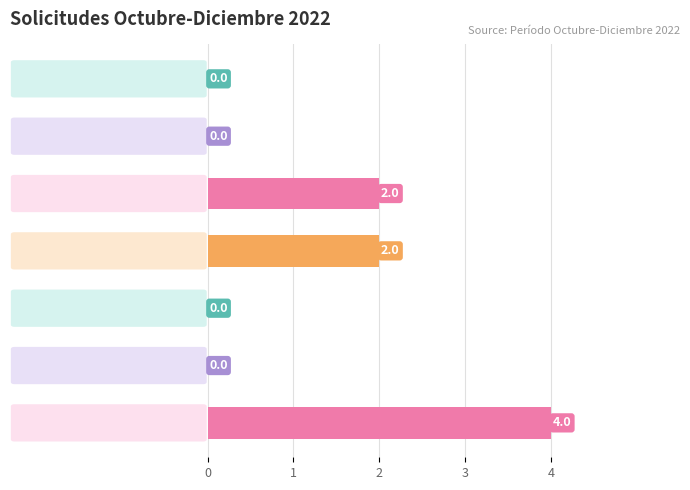

What is the sum of all values?

8